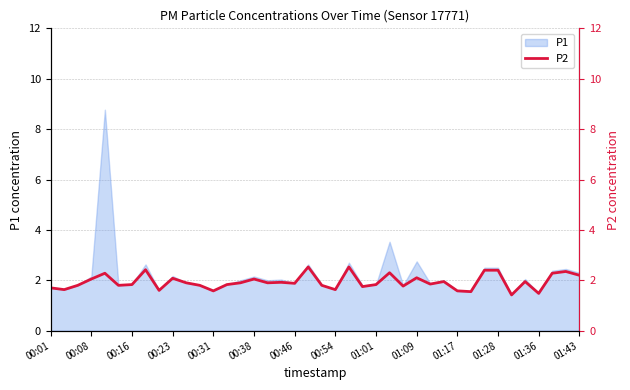

What is the value of the 34th point from the left?

2.4